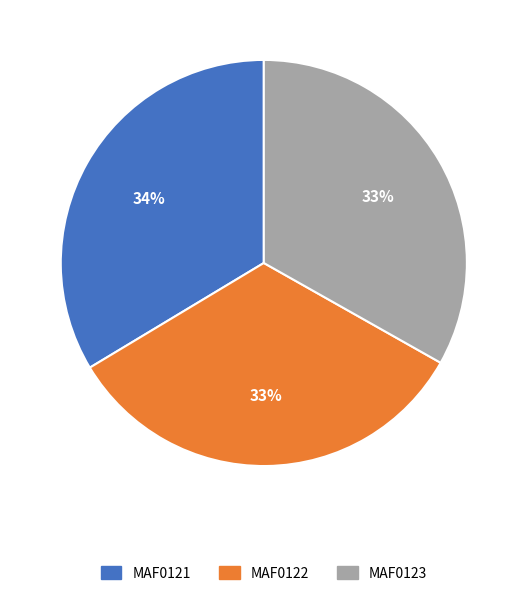

What percentage is the MAF0121 slice, to the nearest percent?

34%